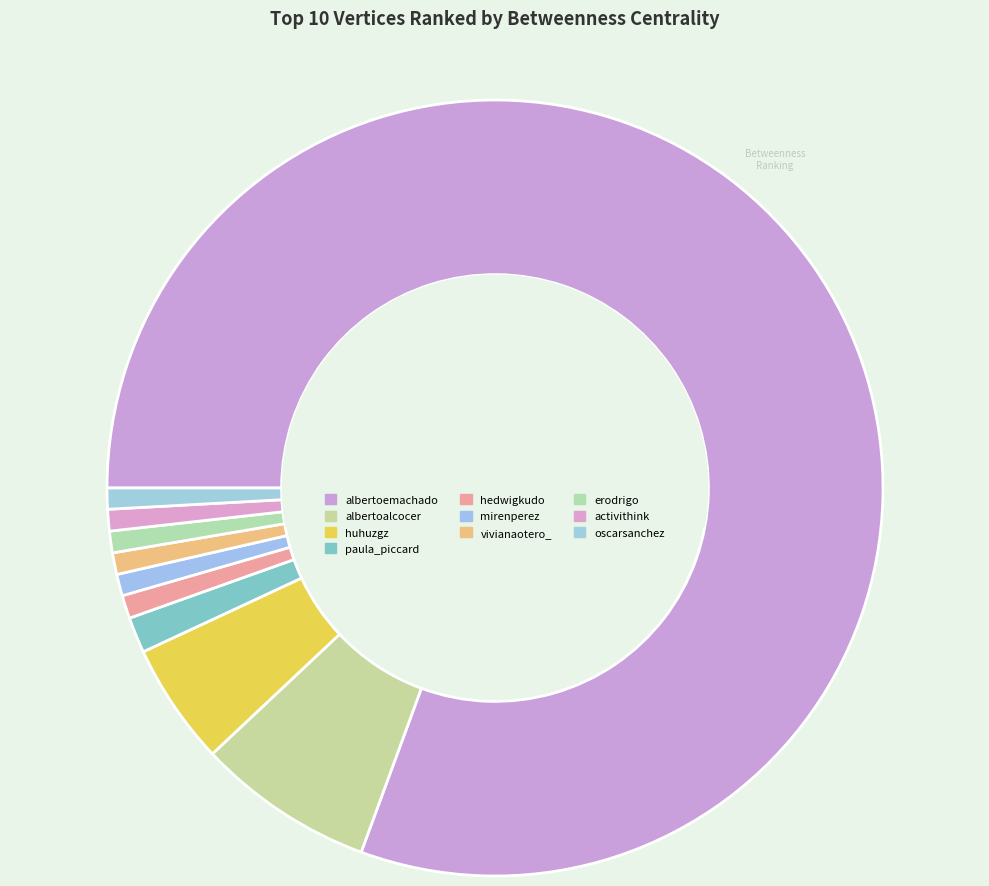

To the nearest percent, what is the difference between the largest and smallest slice percentages?

80%